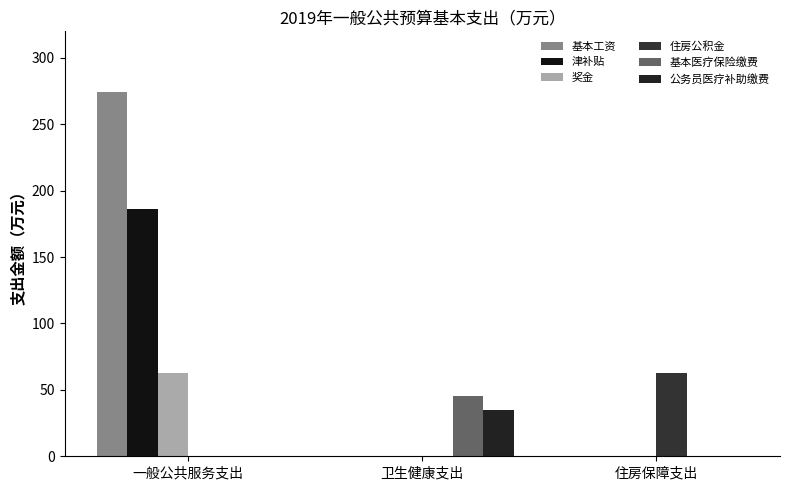

How many data points in 住房公积金 are above 0?

1